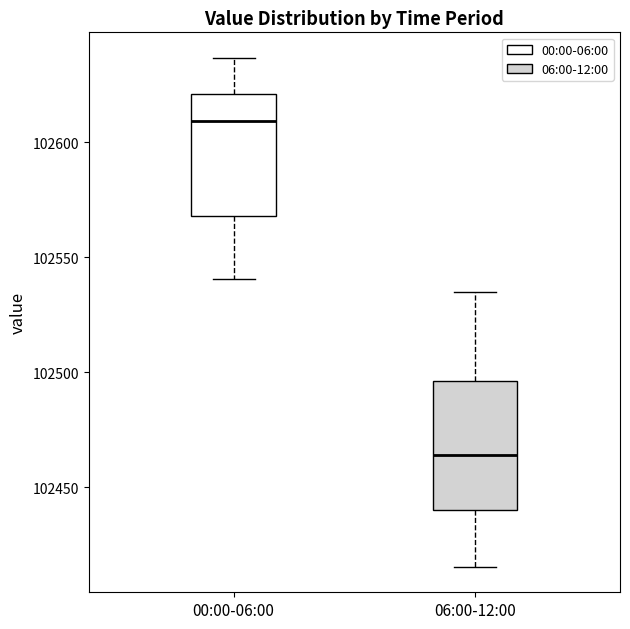

Which box has the highest median line?

00:00-06:00